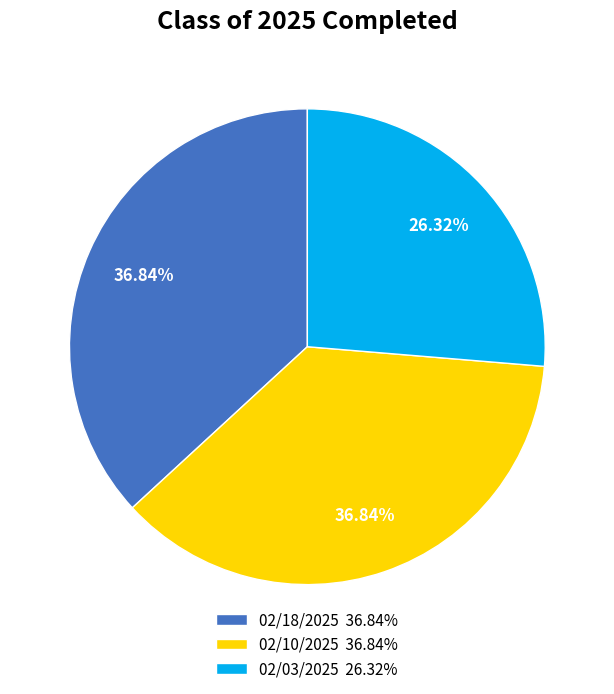

Do 02/03/2025 26.32% and 02/10/2025 36.84% together represent more than half of the pie?

Yes